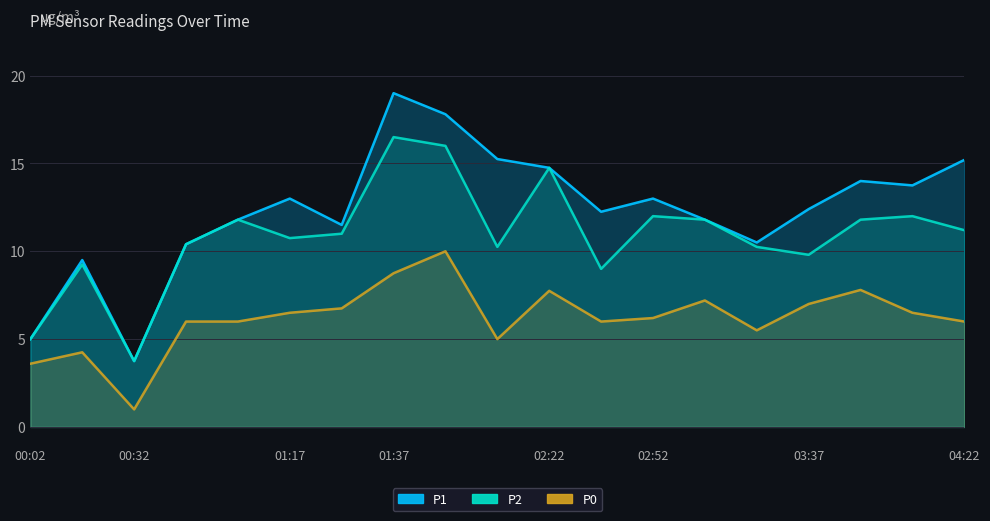

What is the total value across all series at 01:32?

29.2